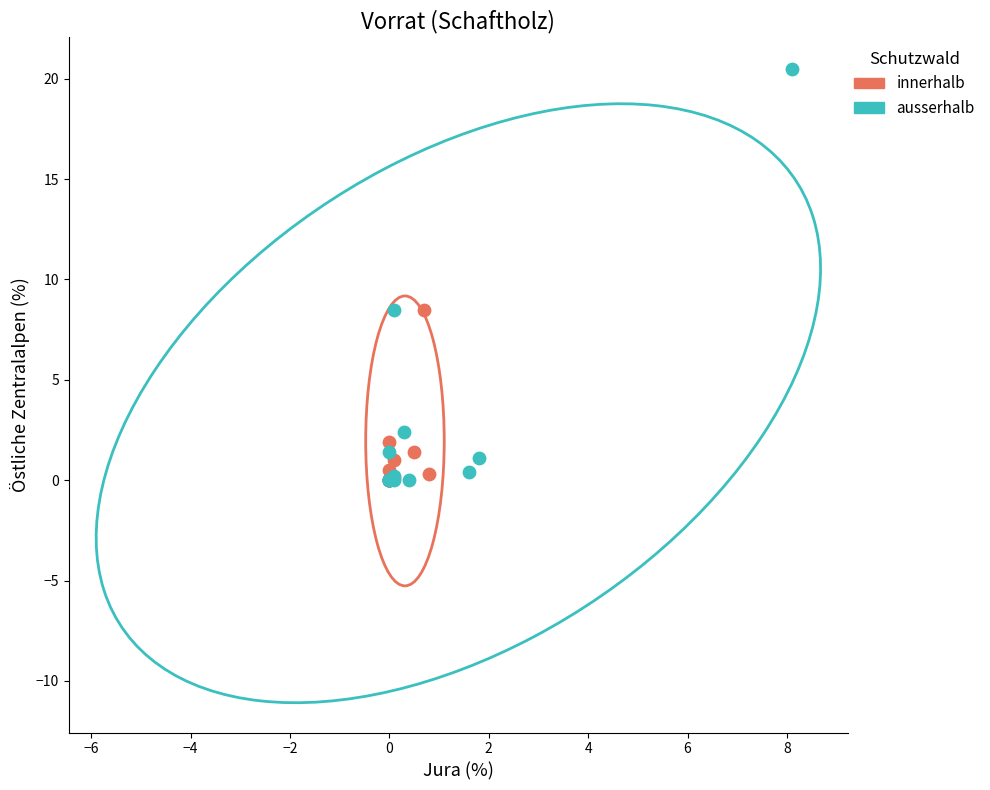

Which series has the largest Y range (max minus min)?

ausserhalb